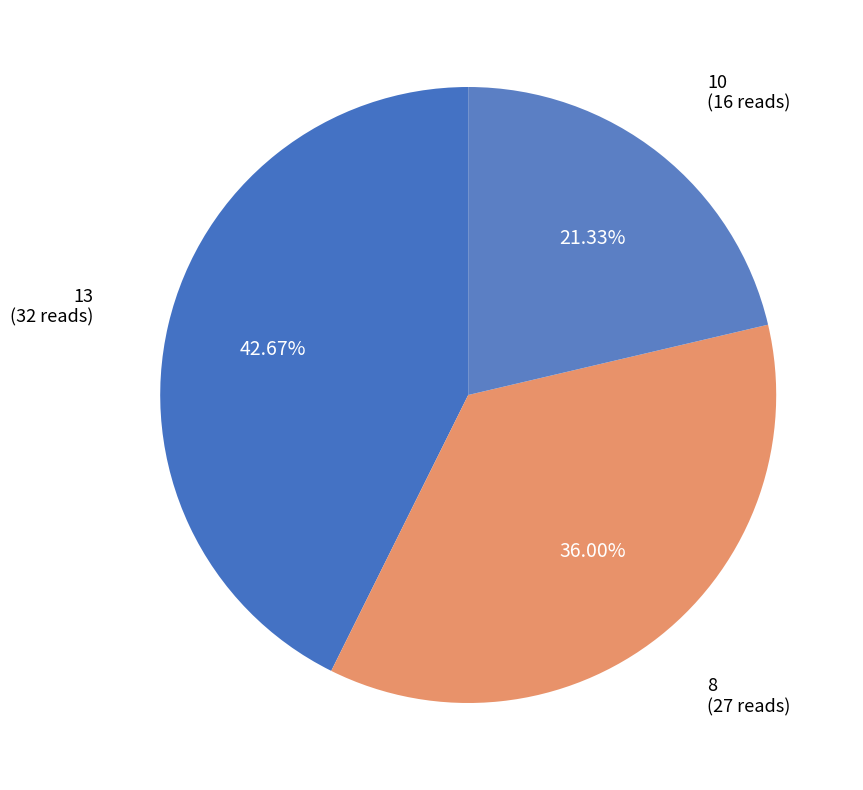

Which slice is the smallest?

10